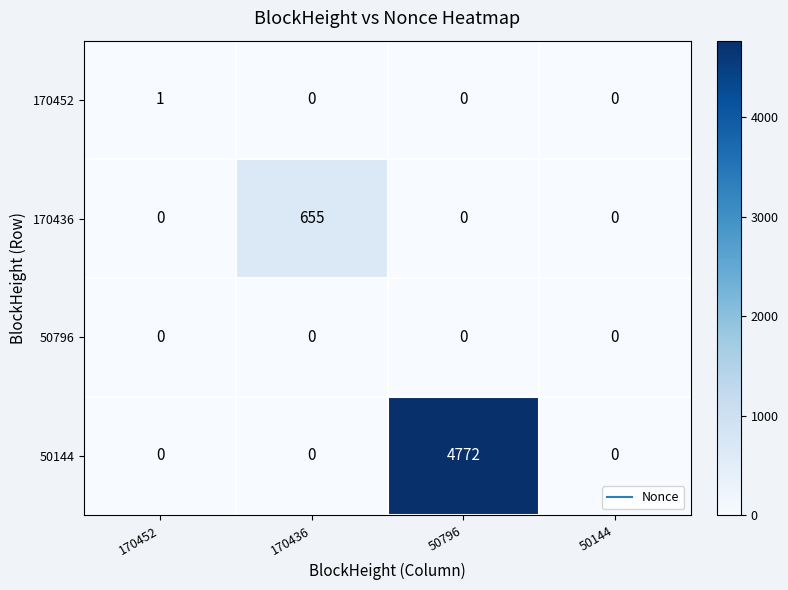

What is the sum of all 170436 values?

655